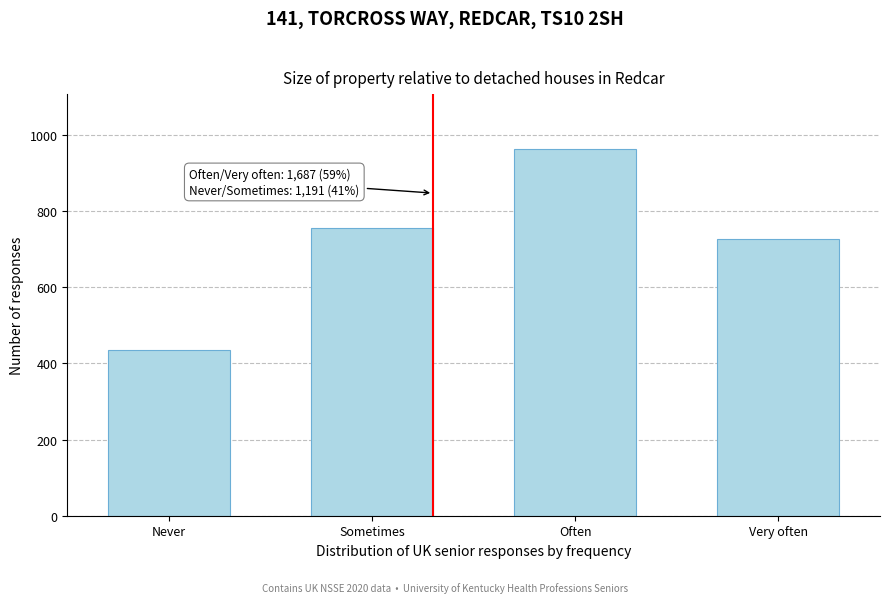

Reading left to right, transcribe all the data shown in this chart.

435	756	962	725